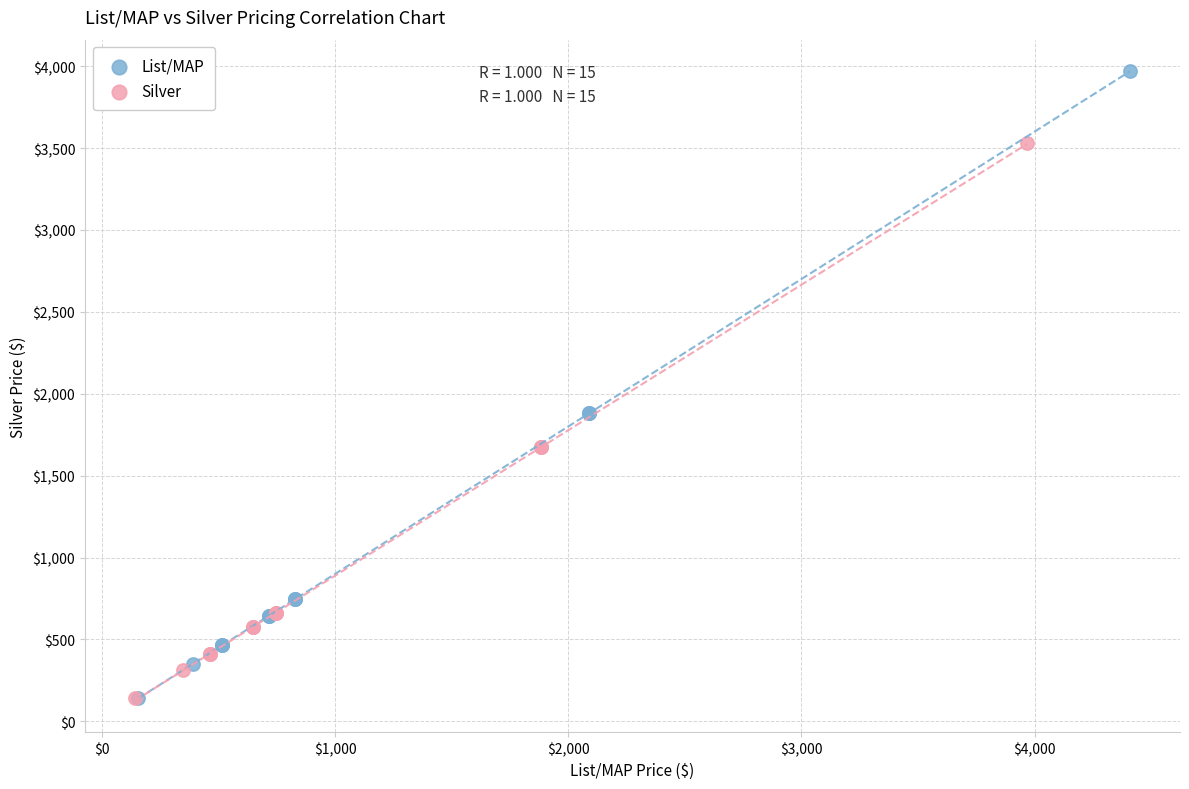

Which series has the largest Y range (max minus min)?

List/MAP